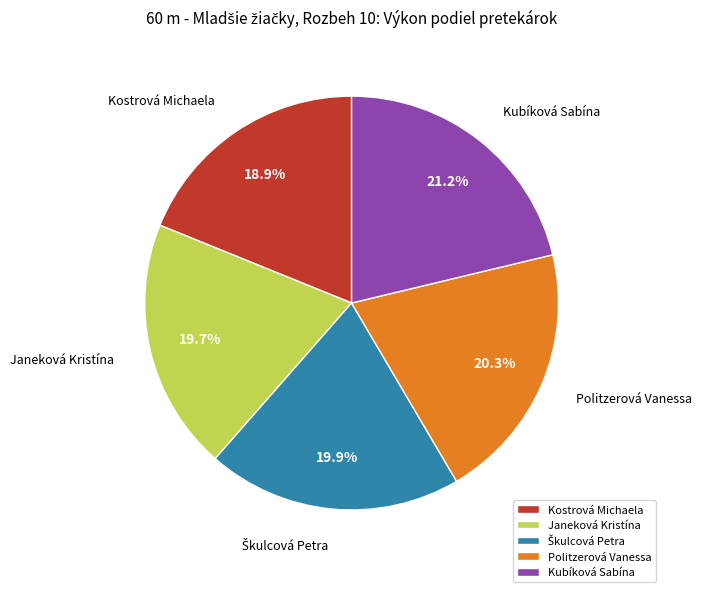

How much of the chart is everything except Politzerová Vanessa?

79.7%